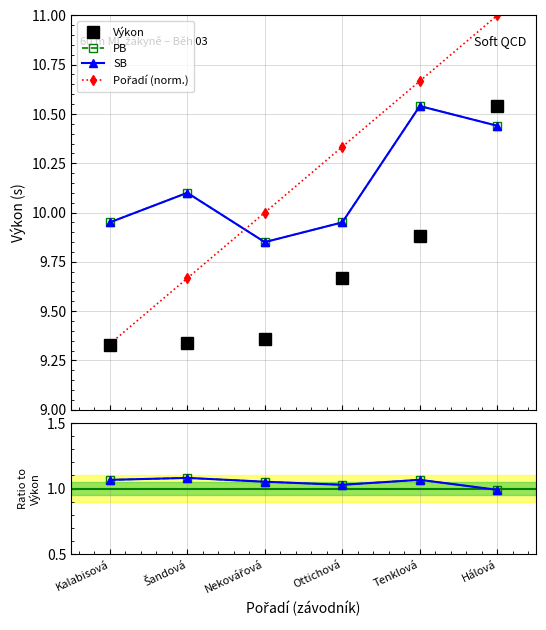

What is the total value across all series at Šandová?

41.4